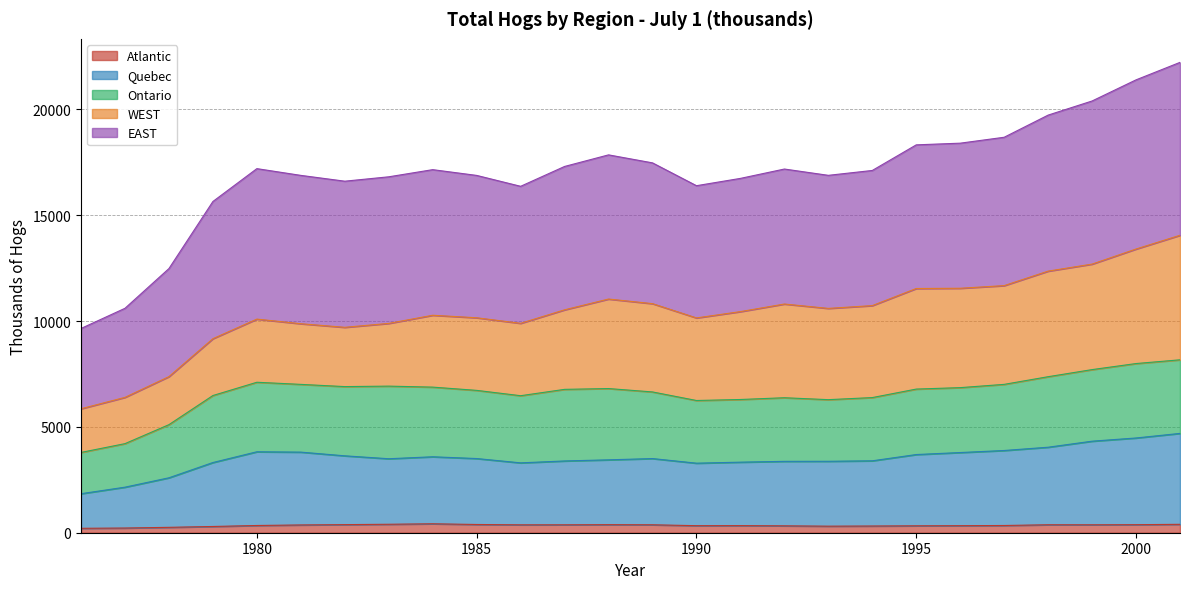

What is the difference between the highest and lowest values at 2001?

7770.6